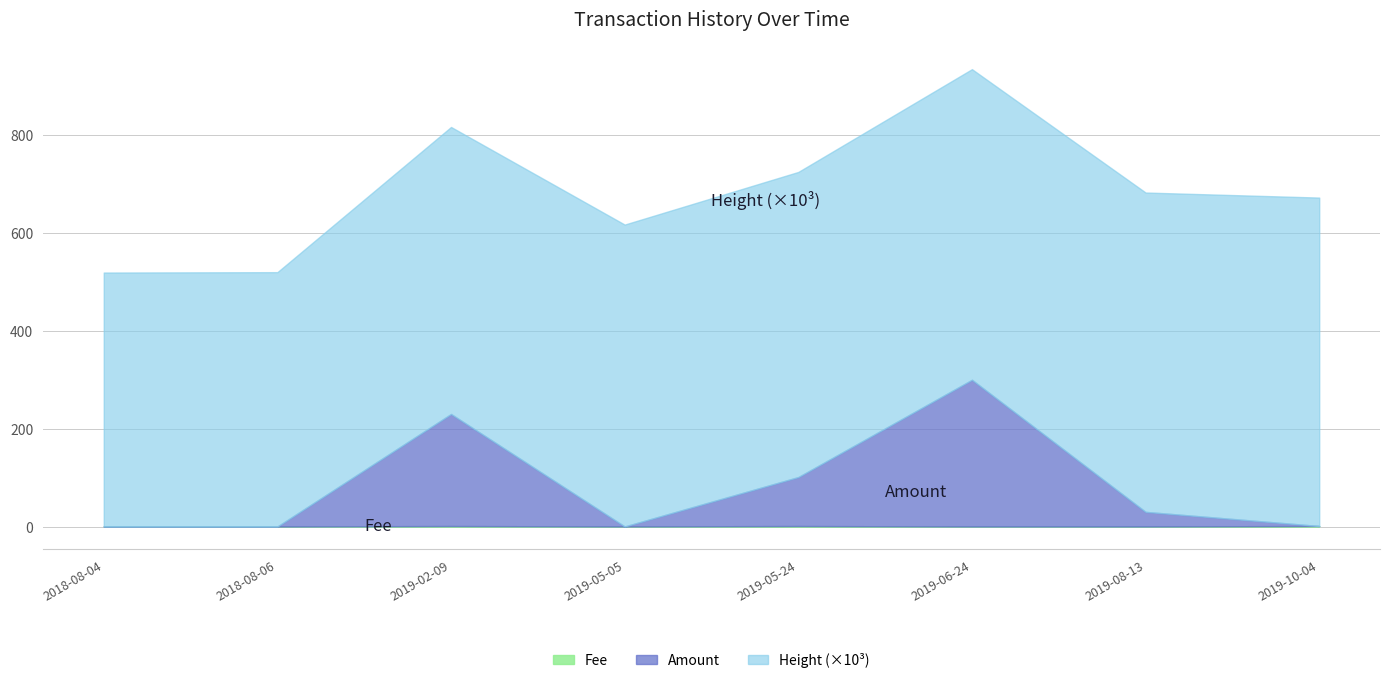

The value of Height (scaled) at 2019-06-24 is 1002042.5. True or false?

False